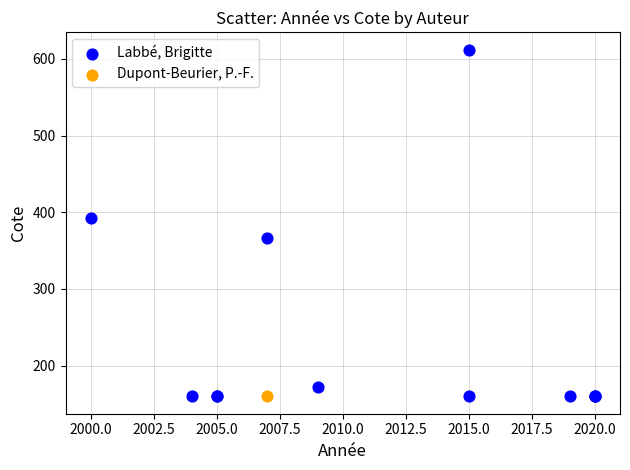

What are all the series names shown in the legend?

Labbé, Brigitte, Dupont-Beurier, P.-F.